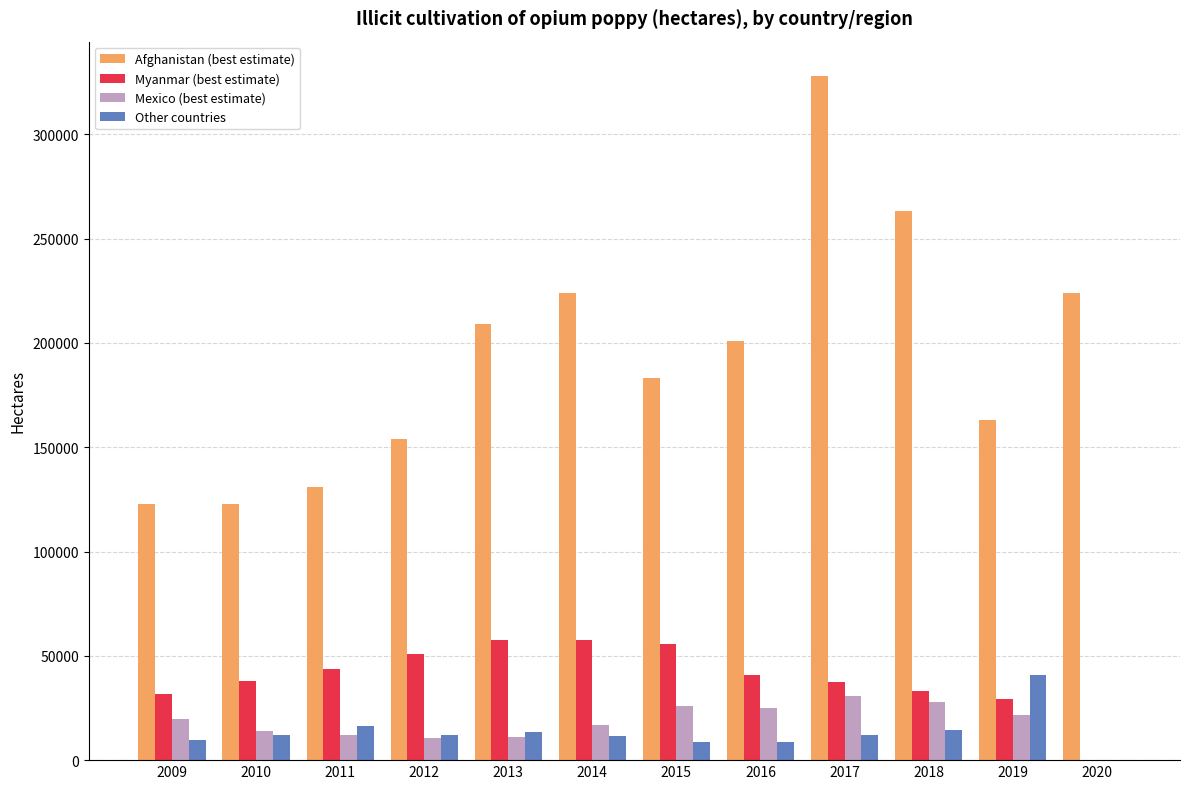

What are all the series names shown in the legend?

Afghanistan (best estimate), Myanmar (best estimate), Mexico (best estimate), Other countries